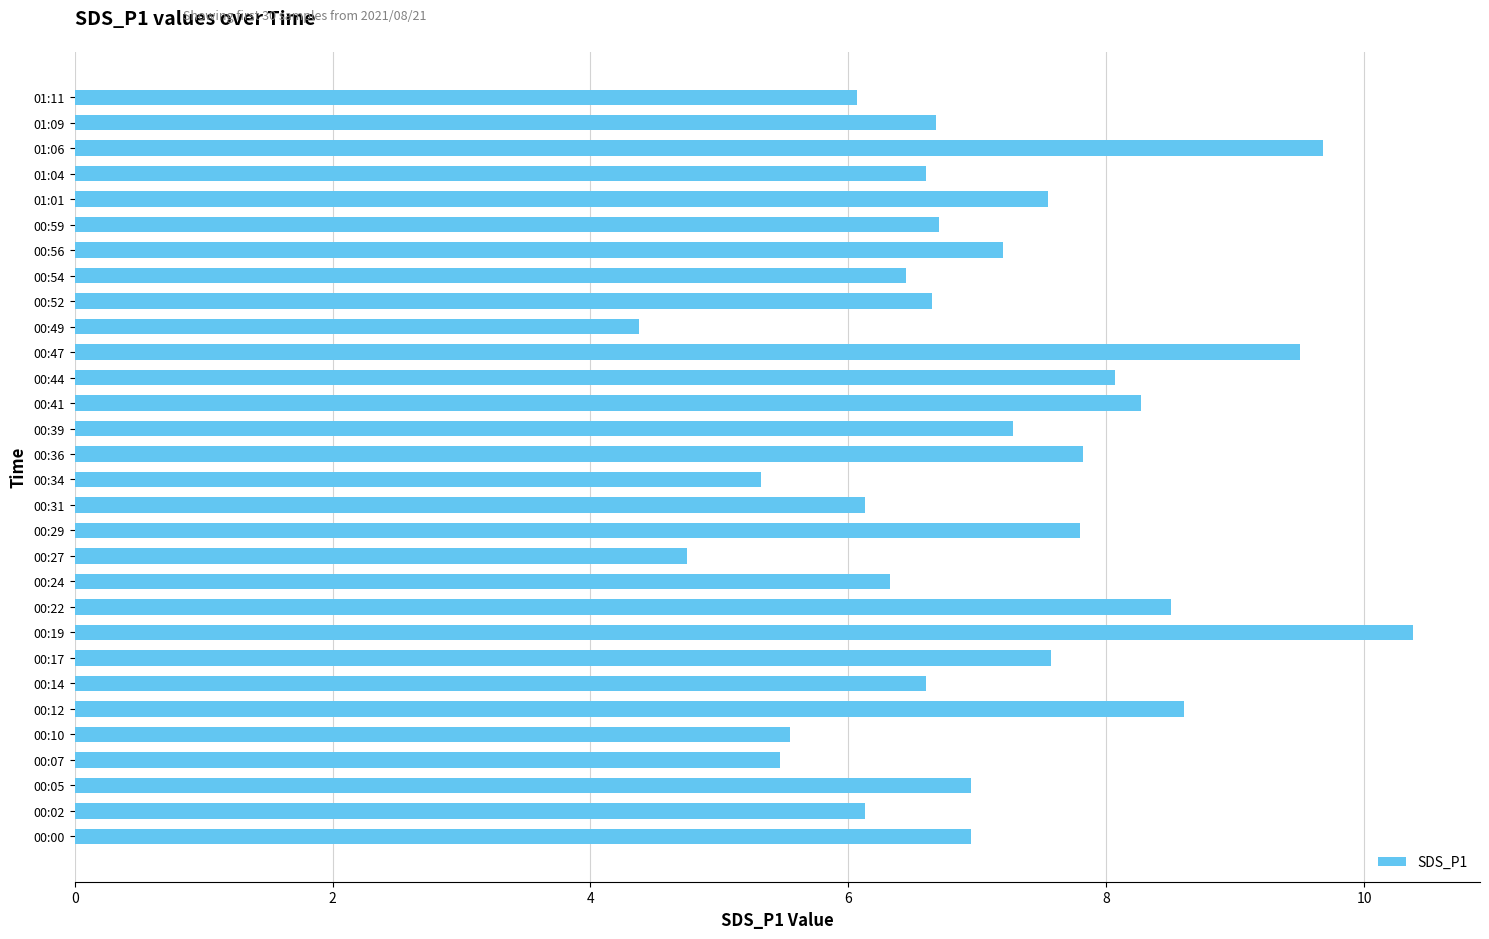

Does the chart contain stacked bars?

No